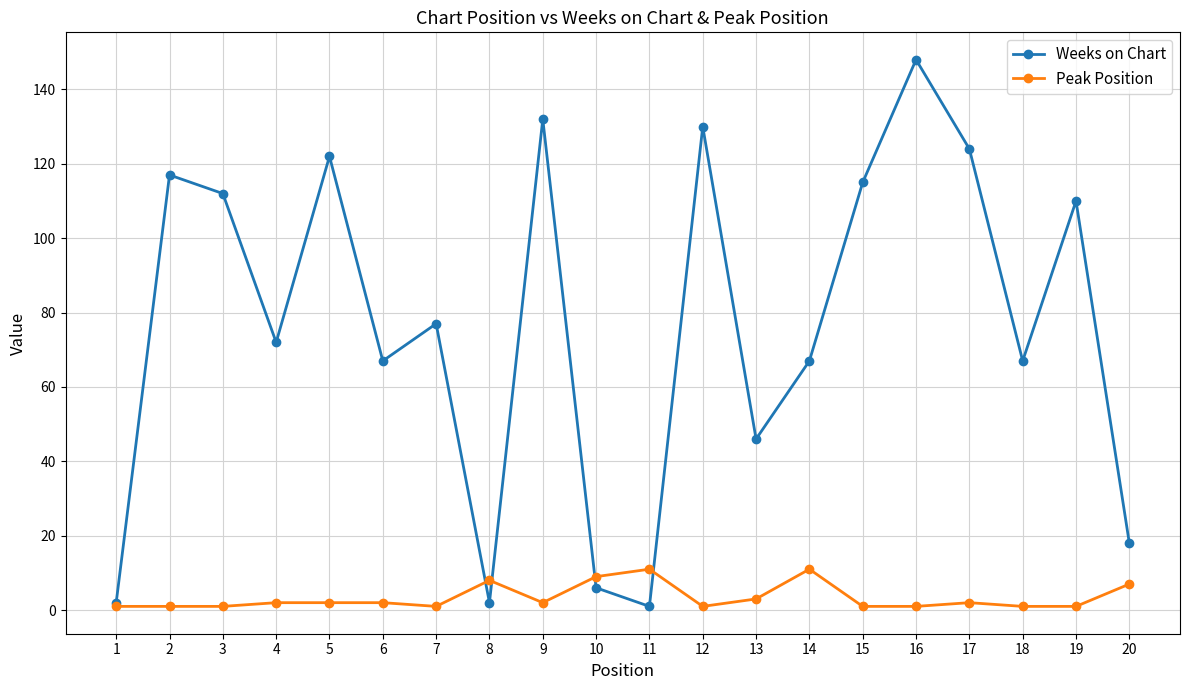

Is it true that Weeks on Chart equals 67 at 14?

True